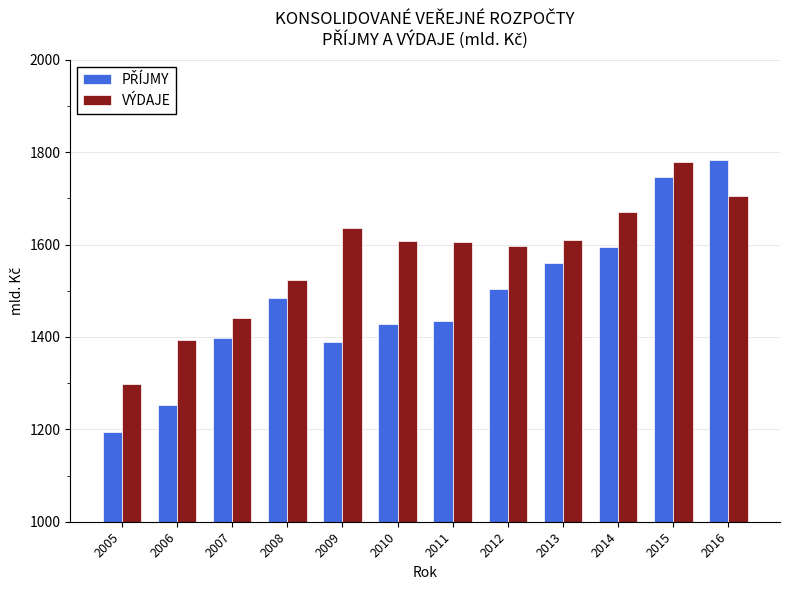

How many values in the VÝDAJE series exceed 1606?

6